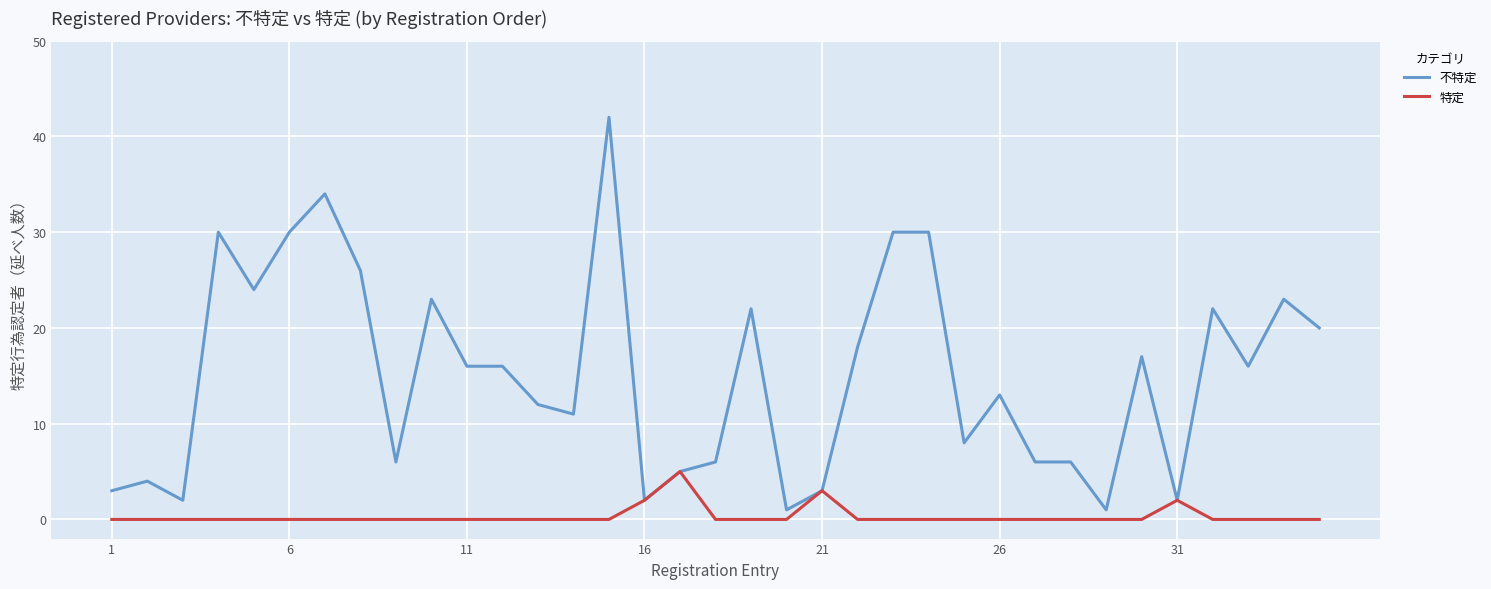

Which series has the widest spread of values?

不特定